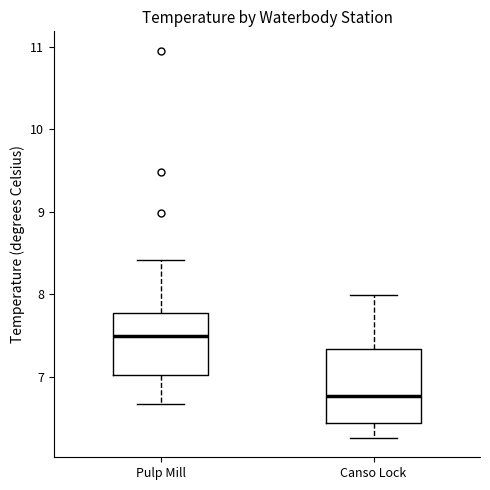

Comparing the boxes themselves (not the whiskers), which one is the tallest?

Canso Lock